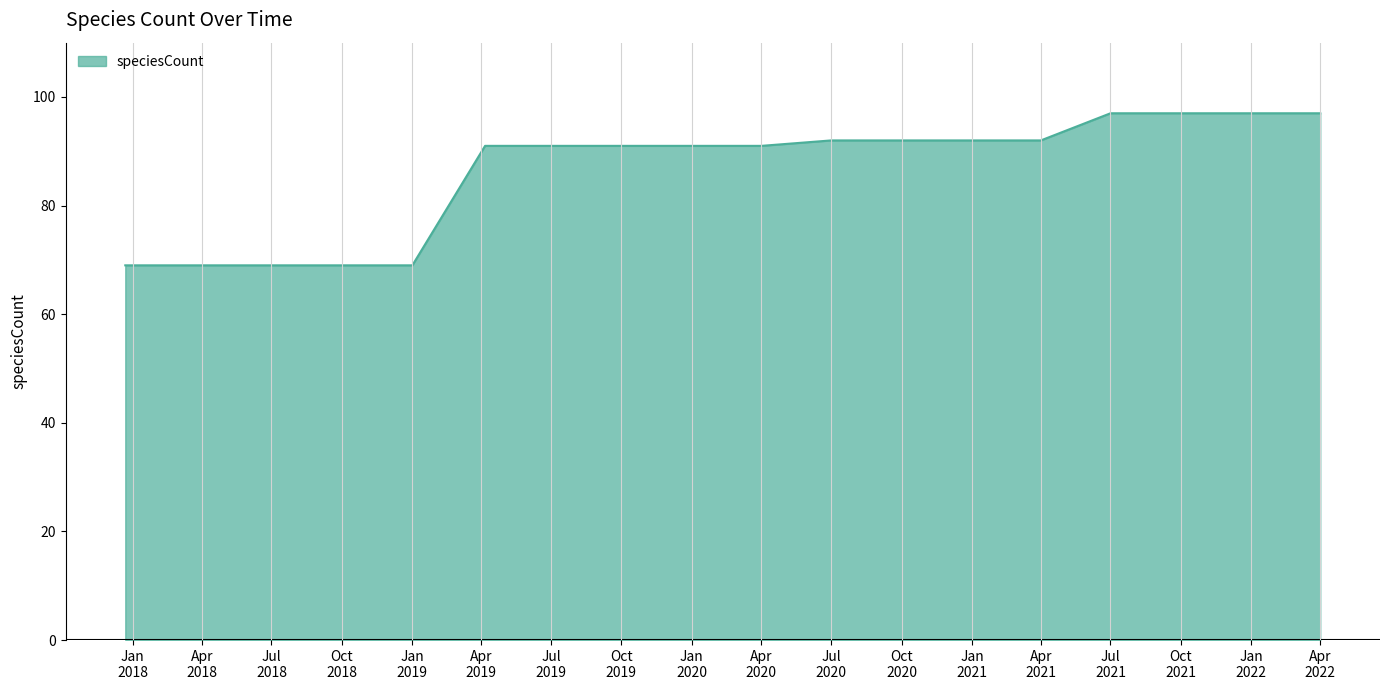

What is the maximum value shown in the chart?

97